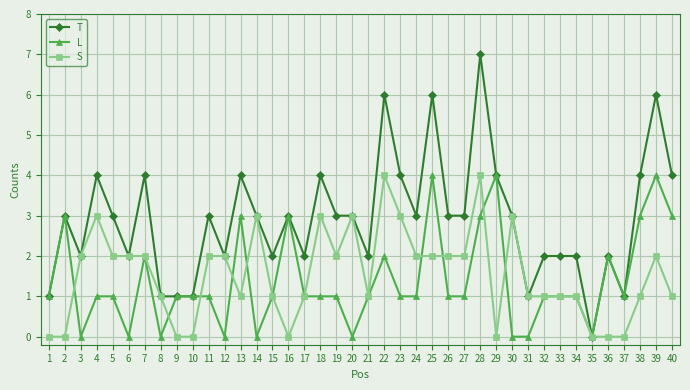

What are all the series names shown in the legend?

T, L, S